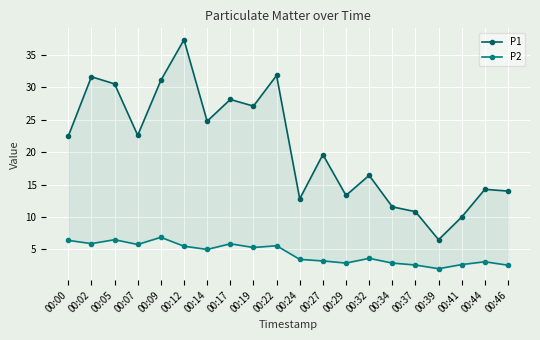

How many values in the P1 series exceed 22?

10